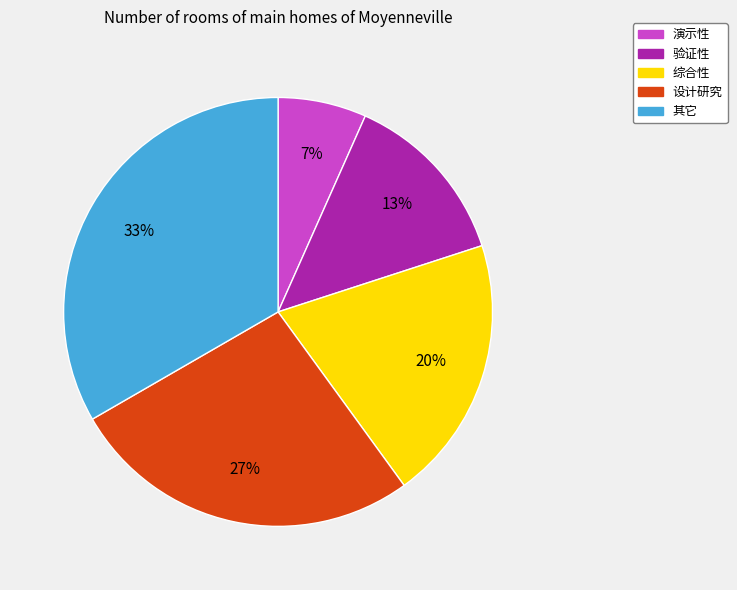

Approximately how many times larger is the value at 综合性 compared to 验证性?

1.5